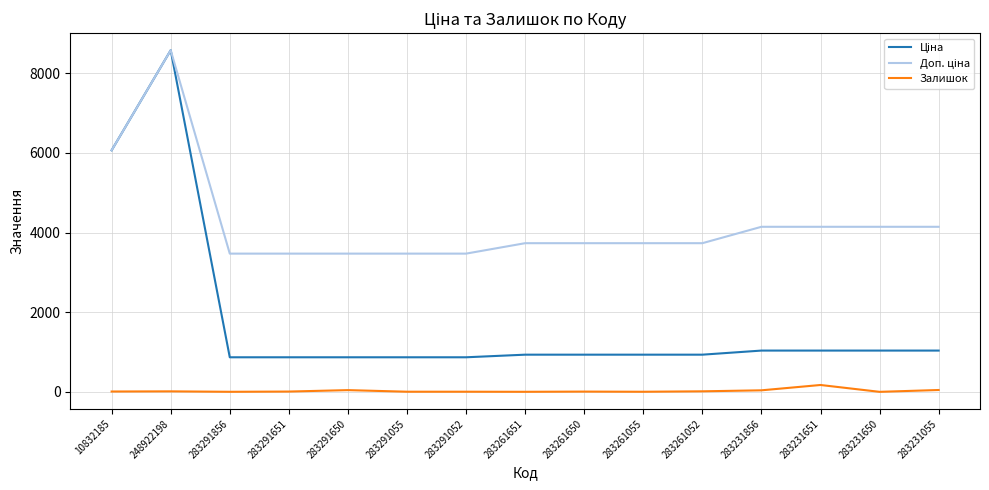

What is the maximum value shown in the chart?

8581.1